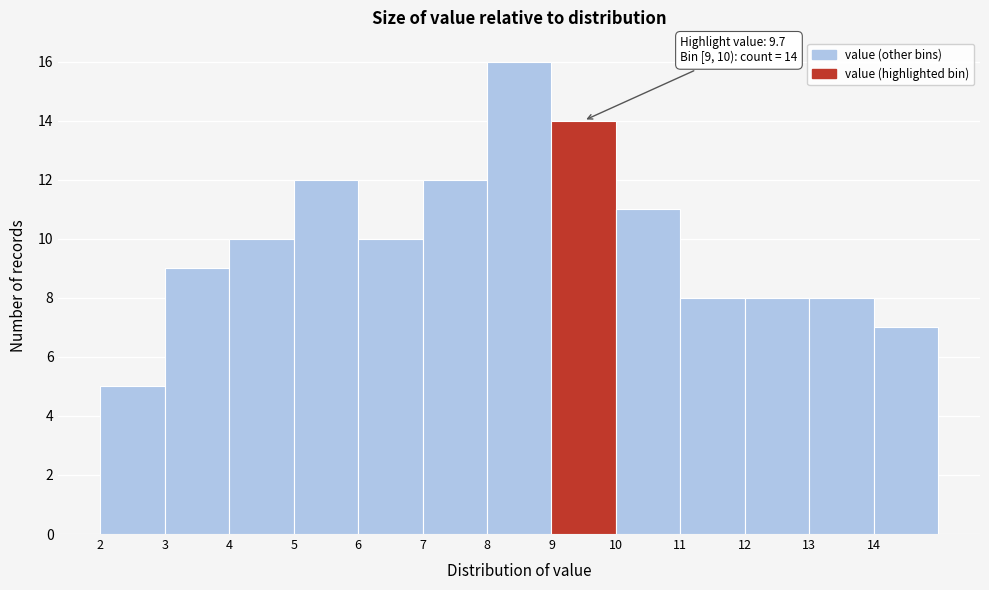

Which range on the x-axis has the tallest bar?

8 to 9